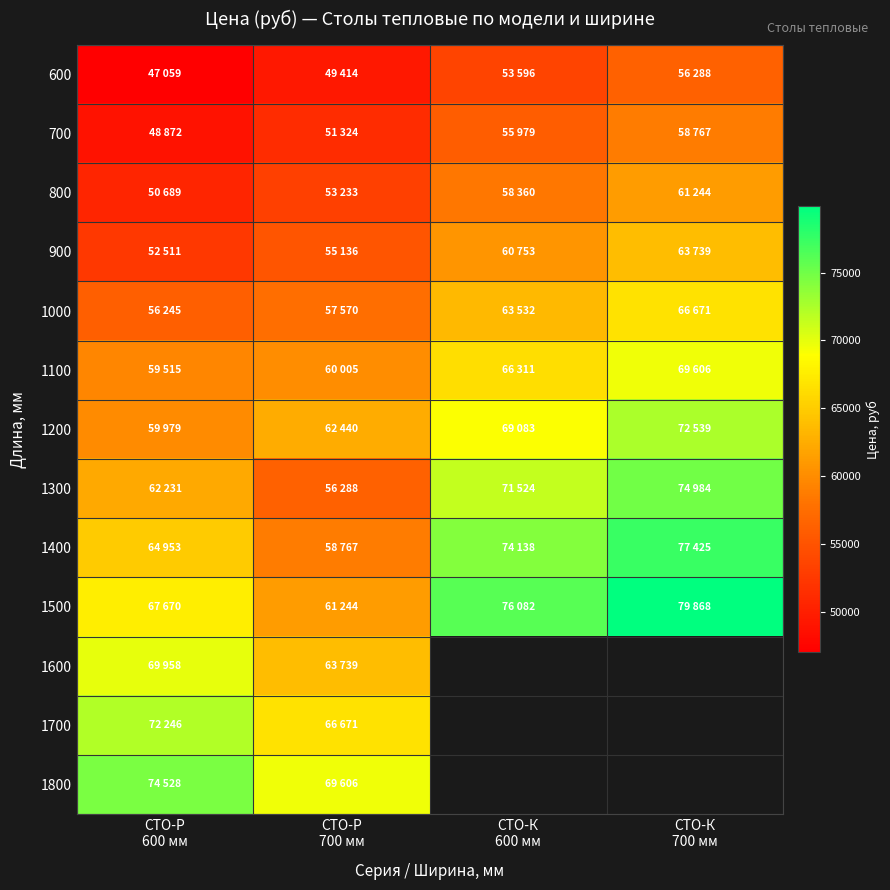

What is the smallest value displayed?

47059.0